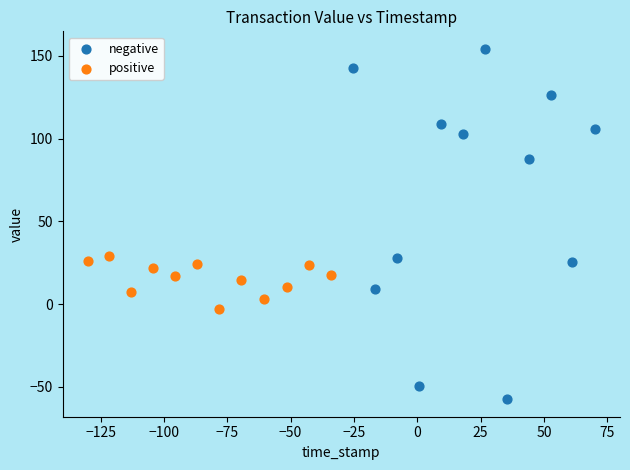

Which series reaches the minimum Y coordinate?

negative